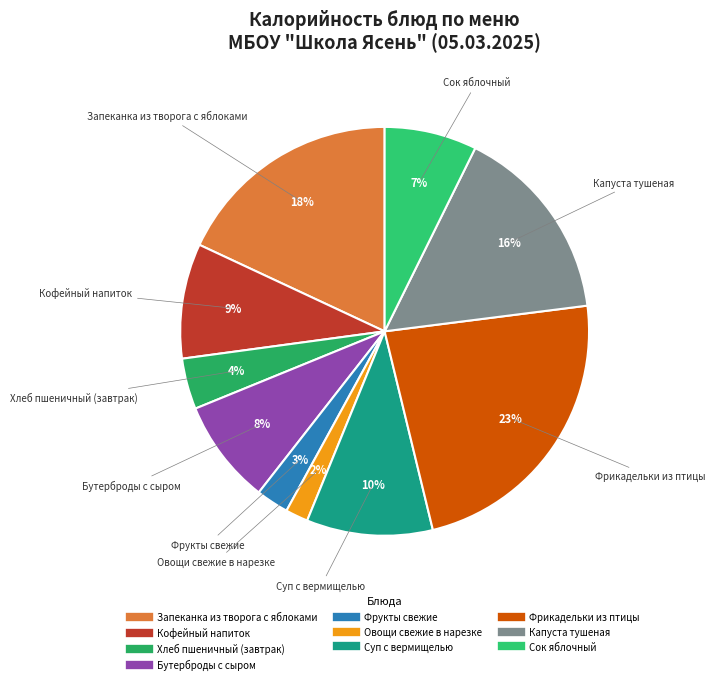

Rank the categories by value from lowest to highest.

Овощи свежие в нарезке, Фрукты свежие, Хлеб пшеничный (завтрак), Сок яблочный, Бутерброды с сыром, Кофейный напиток, Суп с вермищелью, Капуста тушеная, Запеканка из творога с яблоками, Фрикадельки из птицы